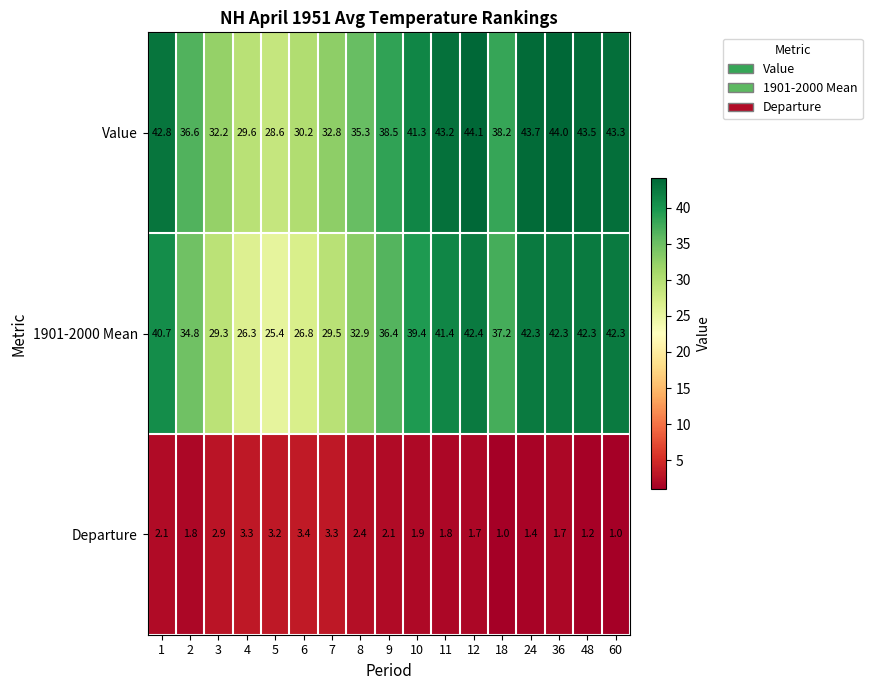

Which series has the widest spread of values?

1901-2000 Mean